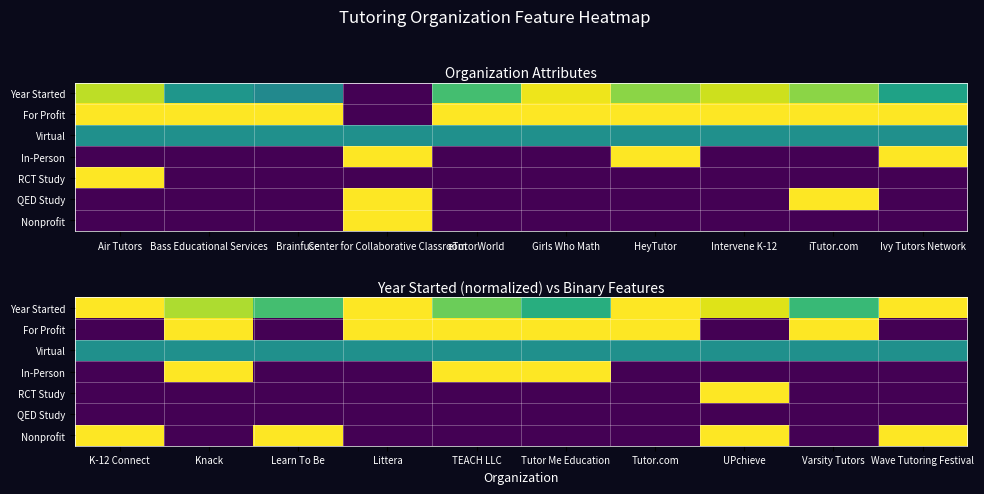

What is the greatest value displayed?

1.0